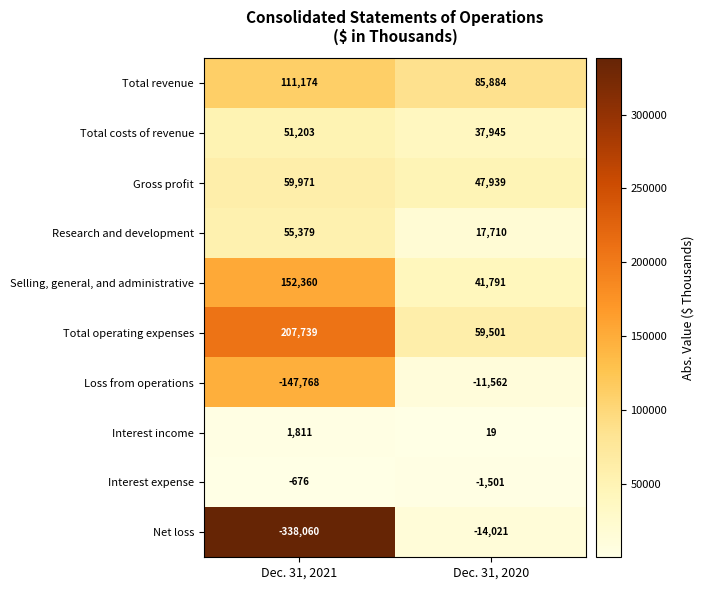

At which label is Net loss closest to -176040?

Dec. 31, 2020